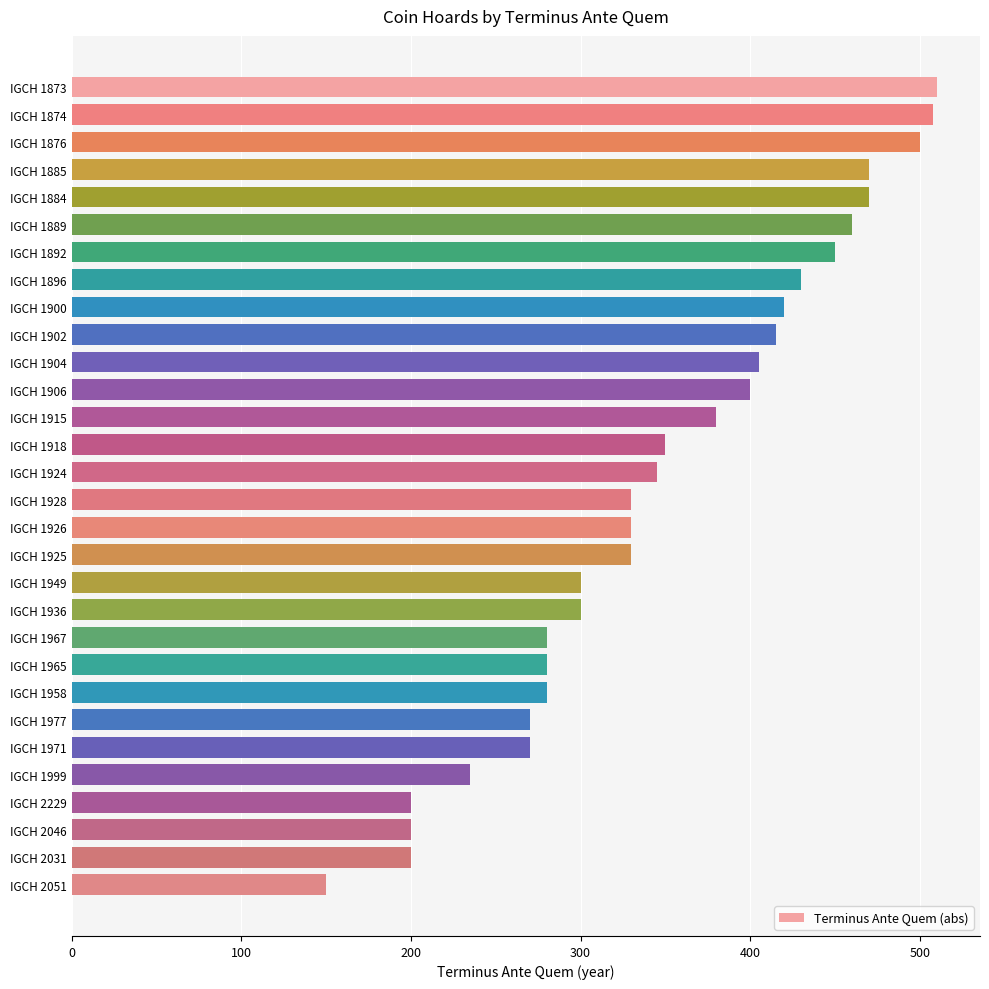

What is the difference between the values at IGCH 1999 and IGCH 1928?

95